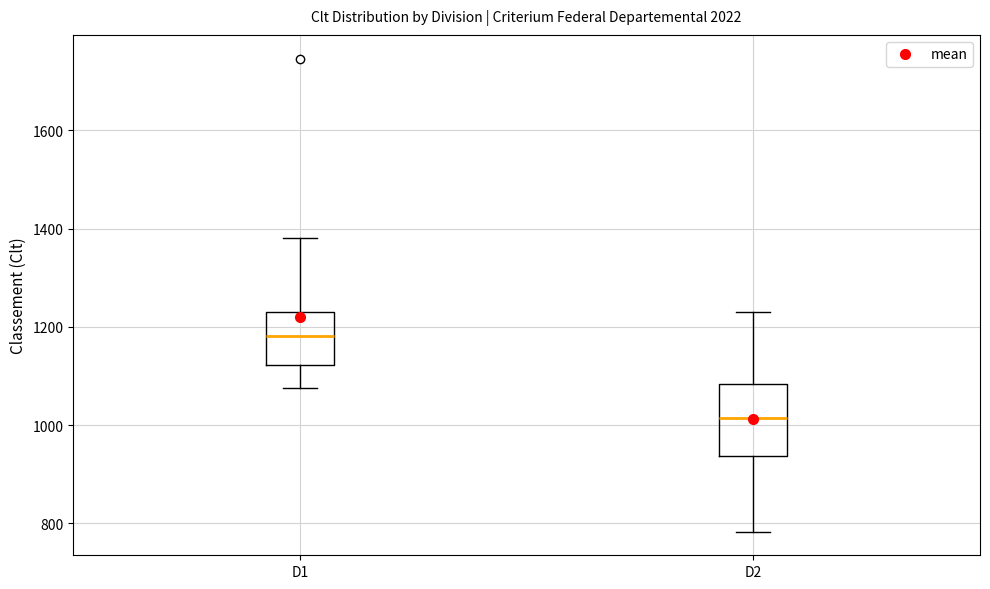

Which box has the highest median line?

D1